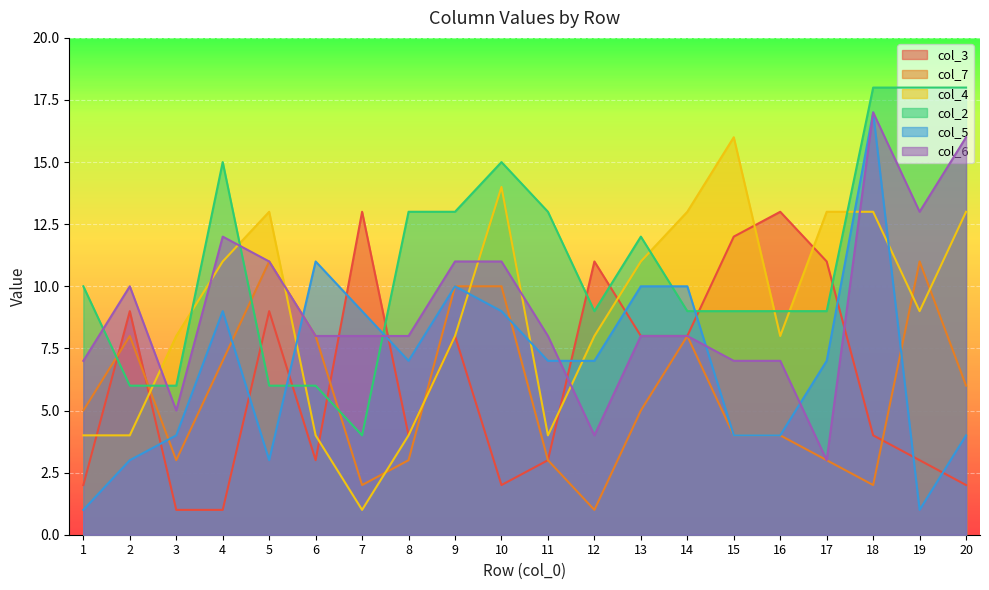

What is the difference between the maximum and second lowest values in the col_6 series?

13